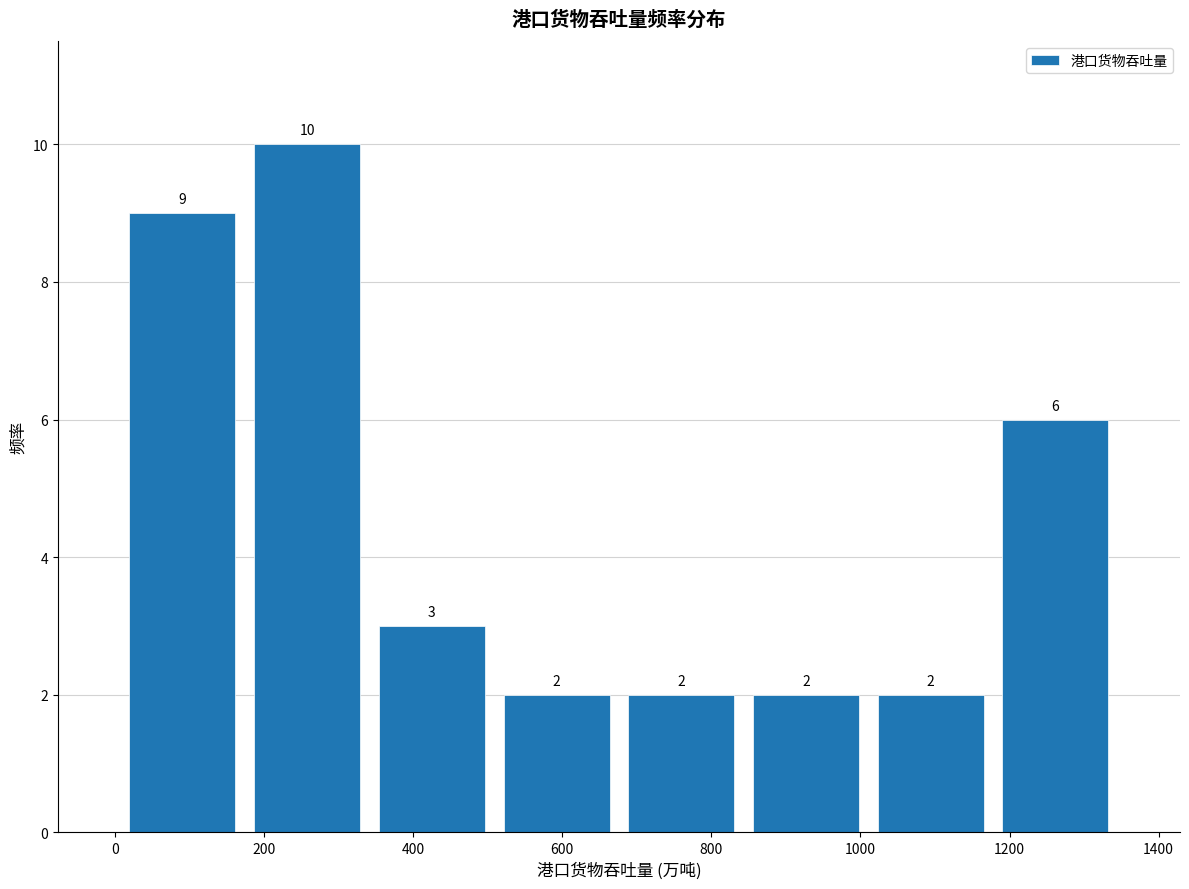

What is the height of the bar covering 0 to 180 on the x-axis? The bar edges are not printed on the chart, so give them approximately, as read against the axis.

9